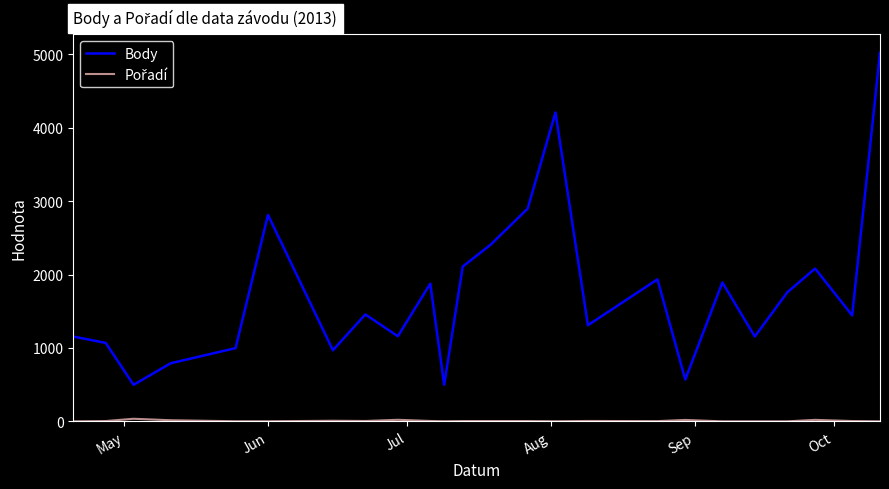

Which series has the largest range (max minus min)?

Body